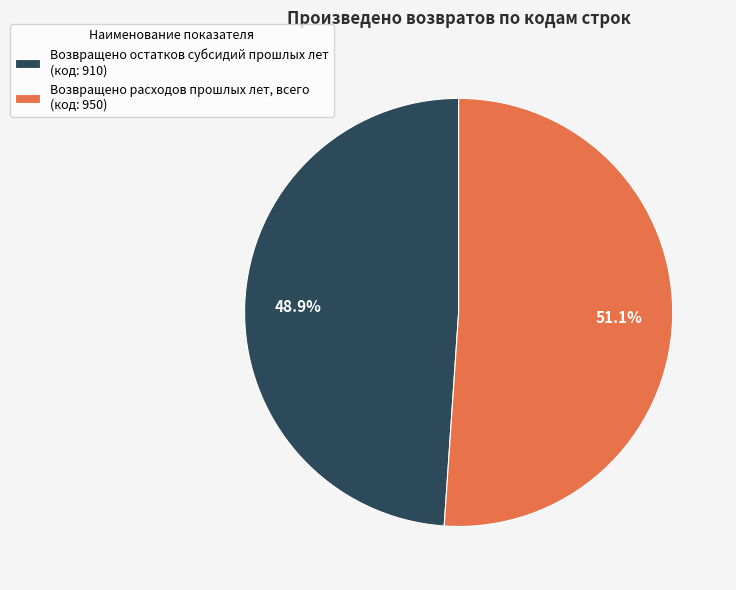

How many slices are in this pie chart?

2